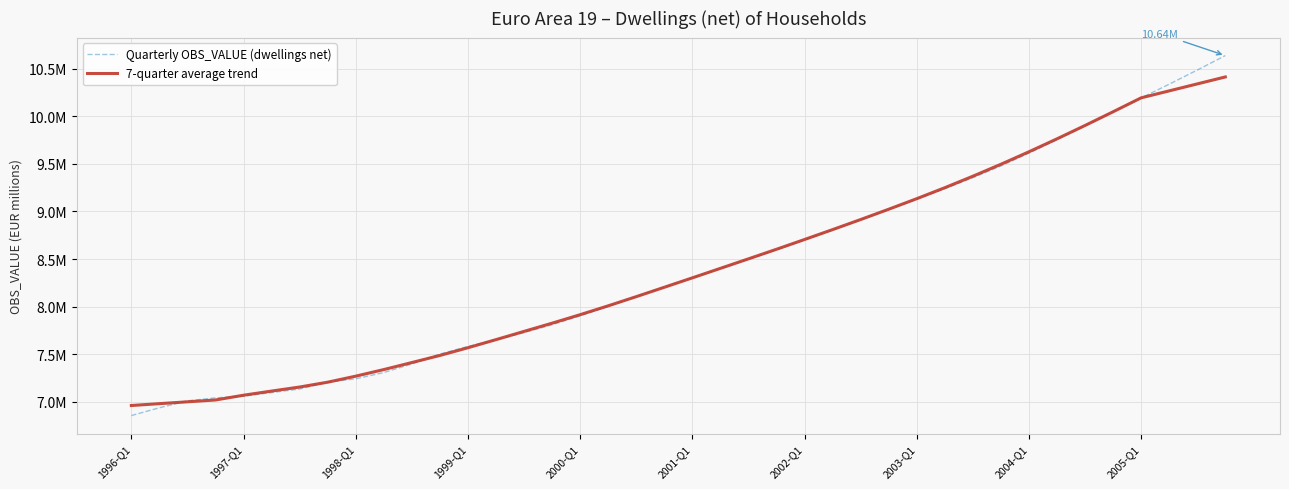

True or false: Quarterly OBS_VALUE (dwellings net) has more than 1 interior local peaks.

False